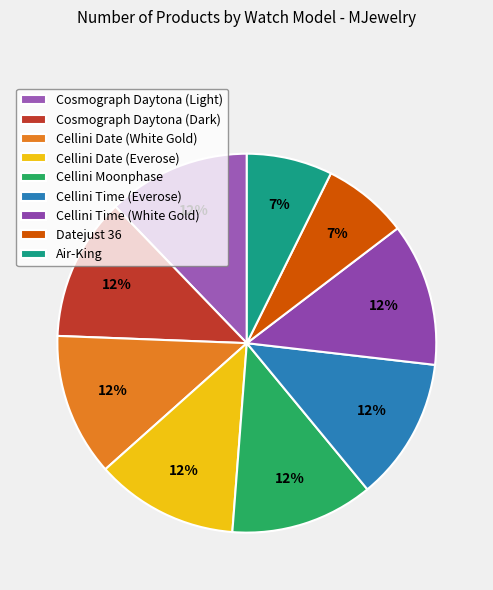

Does Cellini Date (White Gold) represent more than half of the total?

No